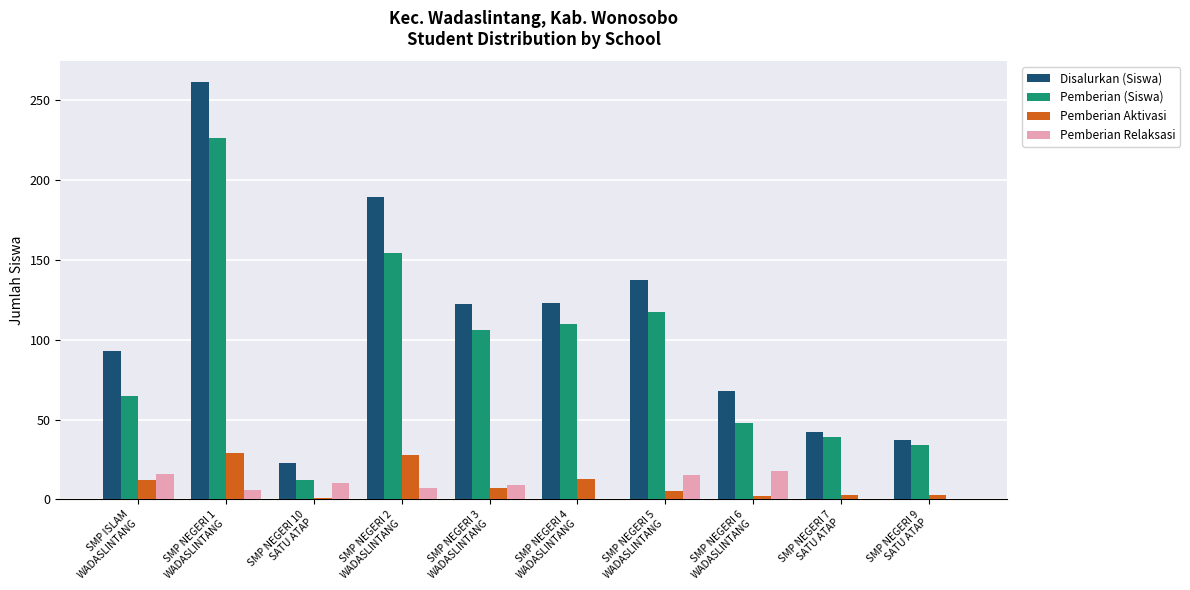

What is the highest value of the Disalurkan (Siswa) series?

261